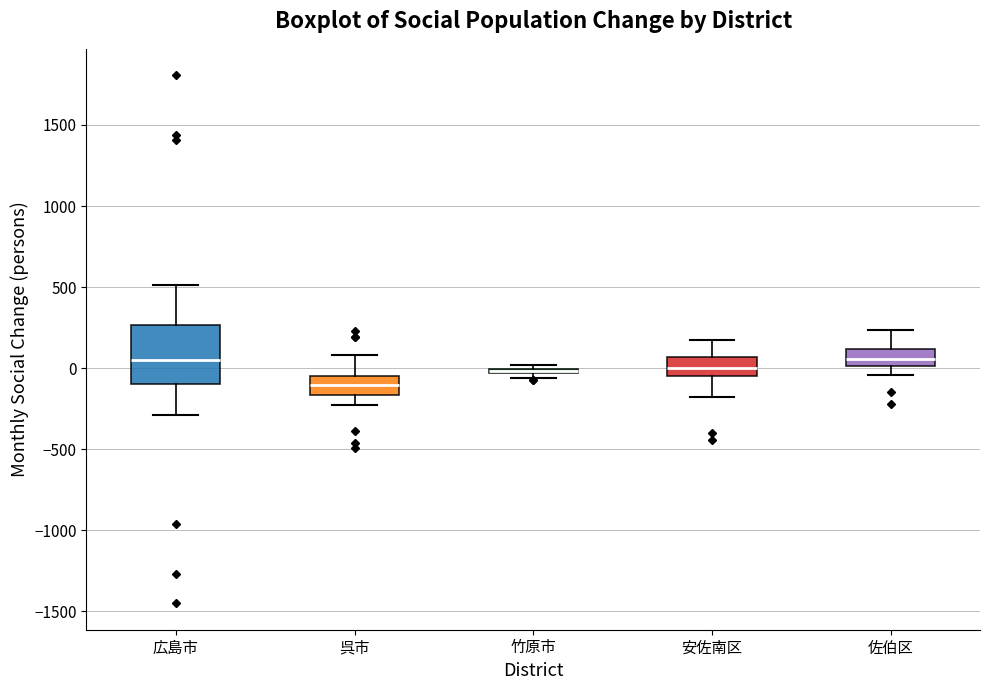

Where is the lower edge of the box for 竹原市 on the y-axis? The values are not printed on the chart, so give them approximately, as read against the axis.

-50